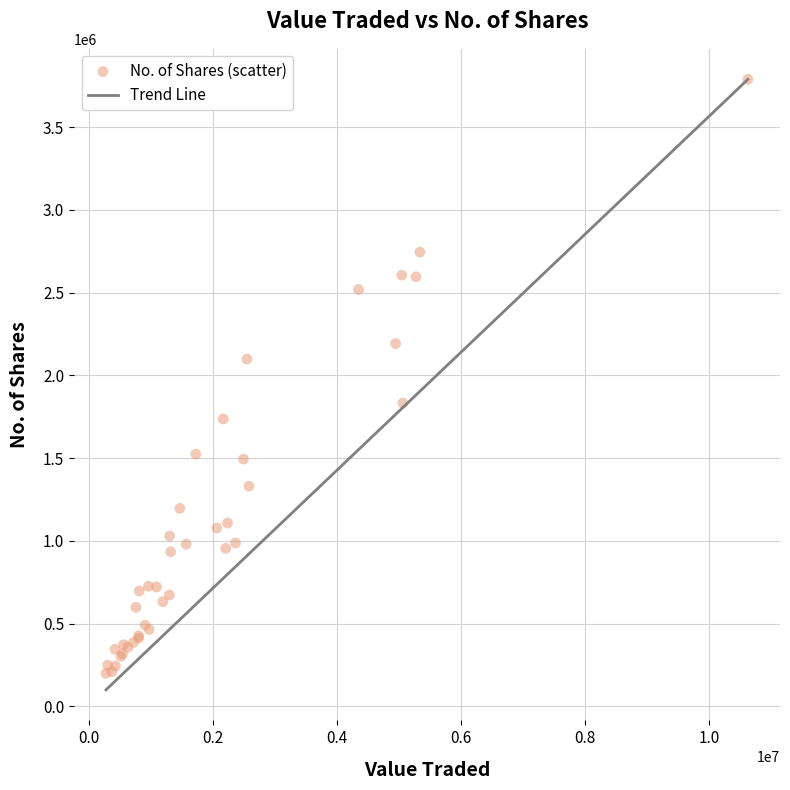

What Y value in the scatter plot is closest to 1993664?

2098496